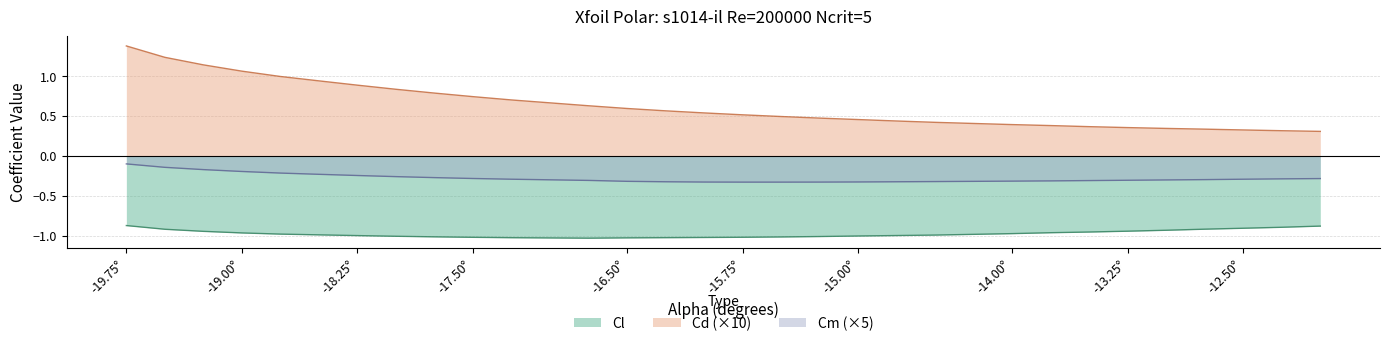

Is it true that Cd (×10) equals 0.9 at -16.50°?

False